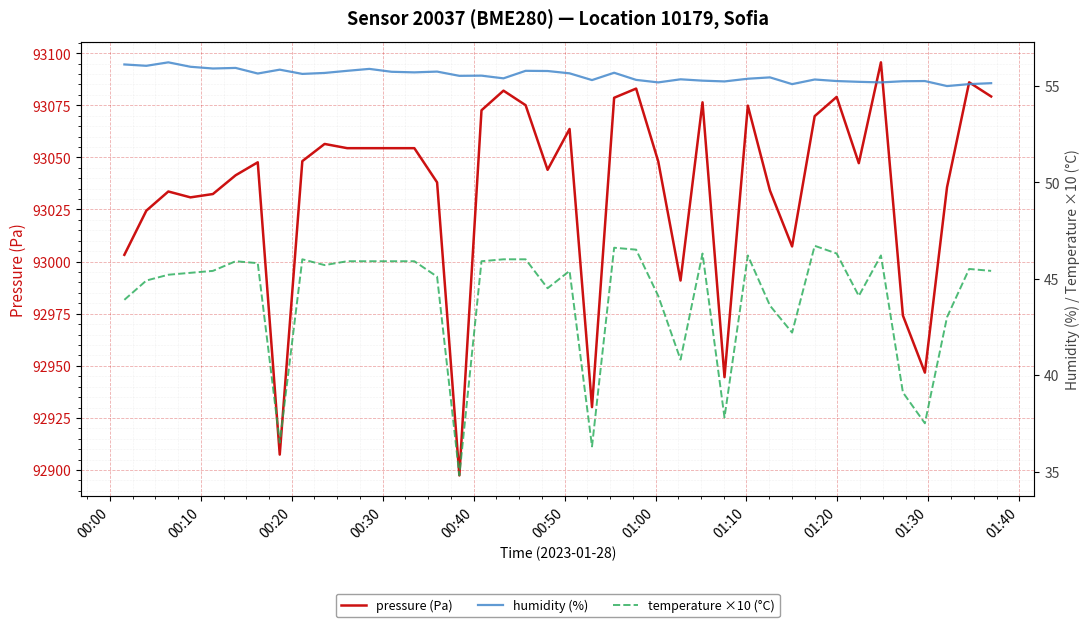

What is the lowest value of the pressure (Pa) series?

92897.4